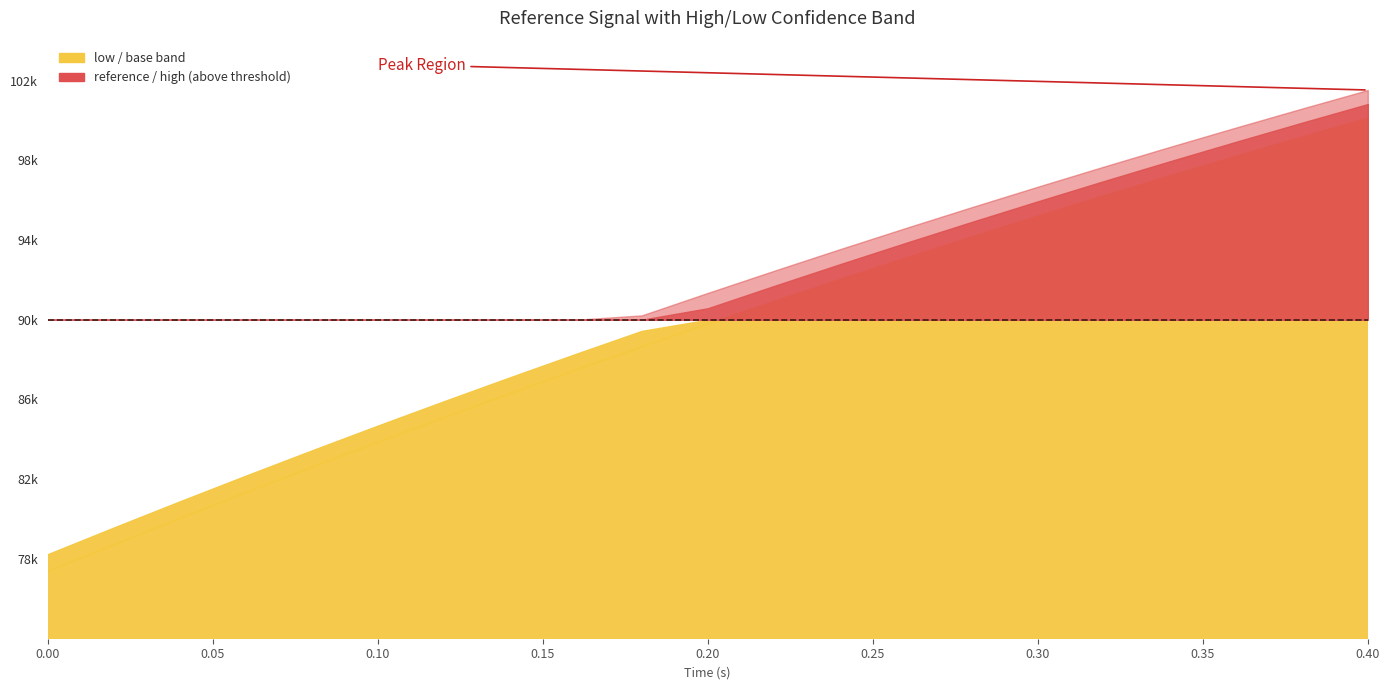

True or false: reference and low cross at least once.

False